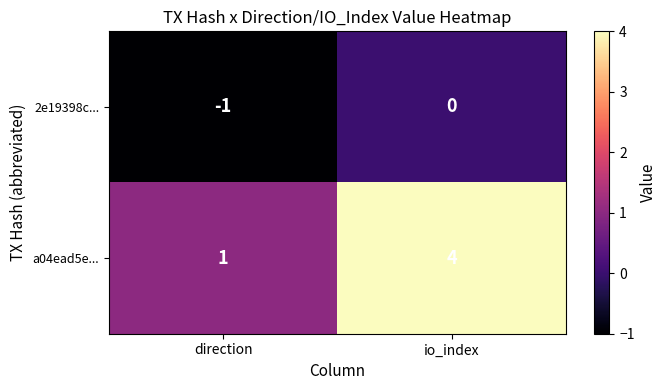

Reading right to left, transcribe all the data shown in this chart.

2e19398c...: 0	-1
a04ead5e...: 4	1